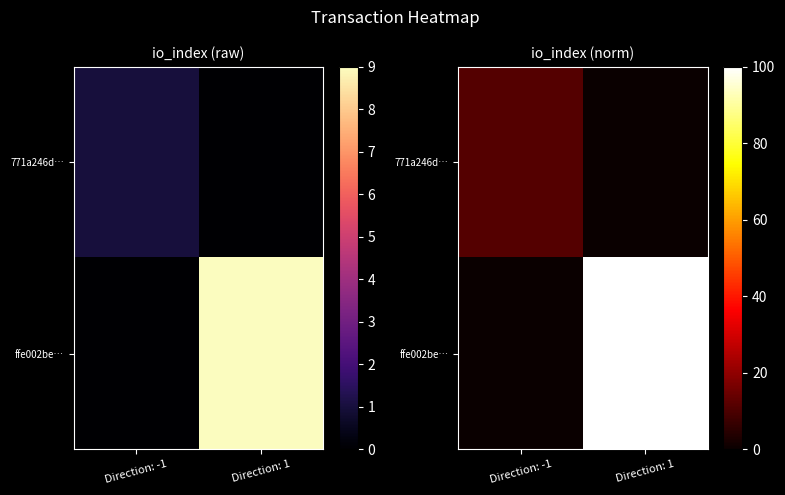

The ffe002be… series shows 100.0 at Direction: 1. True or false?

True